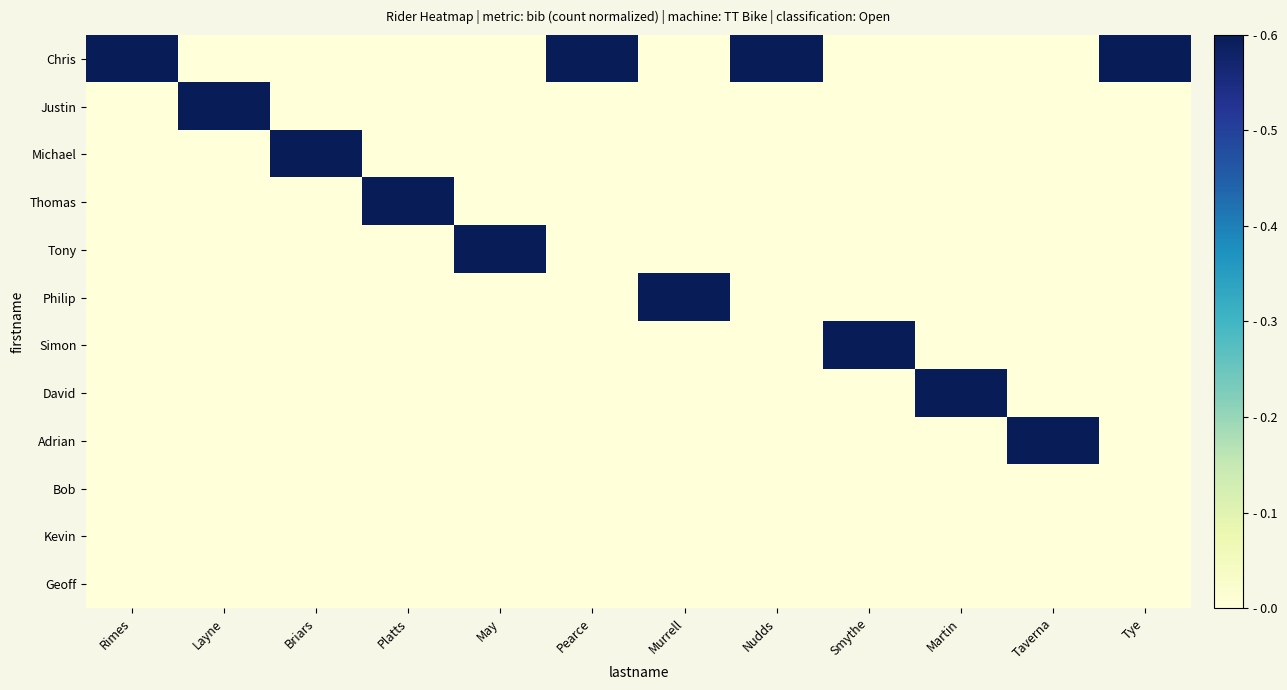

Reading left to right, list all the values displayed in this chart.

Chris: Rimes=0.6	Layne=0.0	Briars=0.0	Platts=0.0	May=0.0	Pearce=0.6	Murrell=0.0	Nudds=0.6	Smythe=0.0	Martin=0.0	Taverna=0.0	Tye=0.6
Justin: Rimes=0.0	Layne=0.6	Briars=0.0	Platts=0.0	May=0.0	Pearce=0.0	Murrell=0.0	Nudds=0.0	Smythe=0.0	Martin=0.0	Taverna=0.0	Tye=0.0
Michael: Rimes=0.0	Layne=0.0	Briars=0.6	Platts=0.0	May=0.0	Pearce=0.0	Murrell=0.0	Nudds=0.0	Smythe=0.0	Martin=0.0	Taverna=0.0	Tye=0.0
Thomas: Rimes=0.0	Layne=0.0	Briars=0.0	Platts=0.6	May=0.0	Pearce=0.0	Murrell=0.0	Nudds=0.0	Smythe=0.0	Martin=0.0	Taverna=0.0	Tye=0.0
Tony: Rimes=0.0	Layne=0.0	Briars=0.0	Platts=0.0	May=0.6	Pearce=0.0	Murrell=0.0	Nudds=0.0	Smythe=0.0	Martin=0.0	Taverna=0.0	Tye=0.0
Philip: Rimes=0.0	Layne=0.0	Briars=0.0	Platts=0.0	May=0.0	Pearce=0.0	Murrell=0.6	Nudds=0.0	Smythe=0.0	Martin=0.0	Taverna=0.0	Tye=0.0
Simon: Rimes=0.0	Layne=0.0	Briars=0.0	Platts=0.0	May=0.0	Pearce=0.0	Murrell=0.0	Nudds=0.0	Smythe=0.6	Martin=0.0	Taverna=0.0	Tye=0.0
David: Rimes=0.0	Layne=0.0	Briars=0.0	Platts=0.0	May=0.0	Pearce=0.0	Murrell=0.0	Nudds=0.0	Smythe=0.0	Martin=0.6	Taverna=0.0	Tye=0.0
Adrian: Rimes=0.0	Layne=0.0	Briars=0.0	Platts=0.0	May=0.0	Pearce=0.0	Murrell=0.0	Nudds=0.0	Smythe=0.0	Martin=0.0	Taverna=0.6	Tye=0.0
Bob: Rimes=0.0	Layne=0.0	Briars=0.0	Platts=0.0	May=0.0	Pearce=0.0	Murrell=0.0	Nudds=0.0	Smythe=0.0	Martin=0.0	Taverna=0.0	Tye=0.0
Kevin: Rimes=0.0	Layne=0.0	Briars=0.0	Platts=0.0	May=0.0	Pearce=0.0	Murrell=0.0	Nudds=0.0	Smythe=0.0	Martin=0.0	Taverna=0.0	Tye=0.0
Geoff: Rimes=0.0	Layne=0.0	Briars=0.0	Platts=0.0	May=0.0	Pearce=0.0	Murrell=0.0	Nudds=0.0	Smythe=0.0	Martin=0.0	Taverna=0.0	Tye=0.0